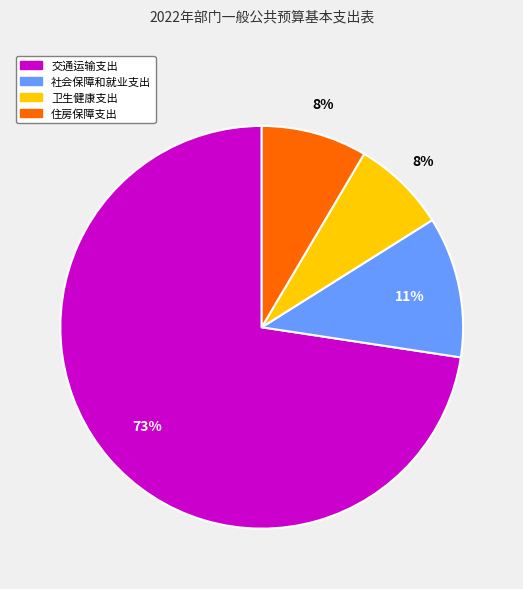

What percentage is the 社会保障和就业支出 slice, to the nearest percent?

11%